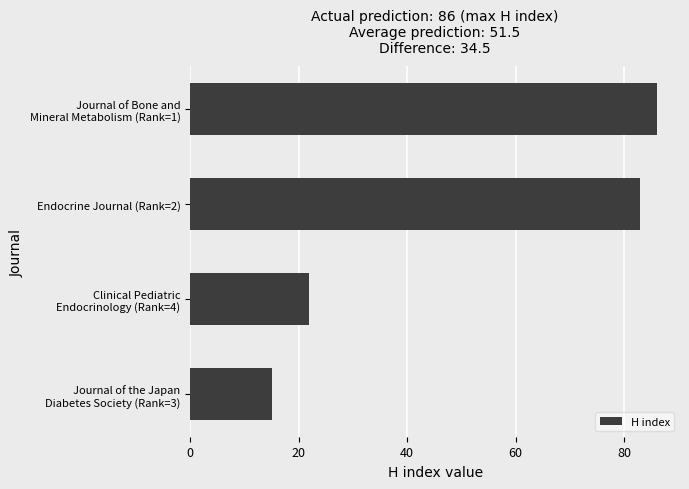

Is it true that the value at Endocrine Journal (Rank=2) is 116?

False